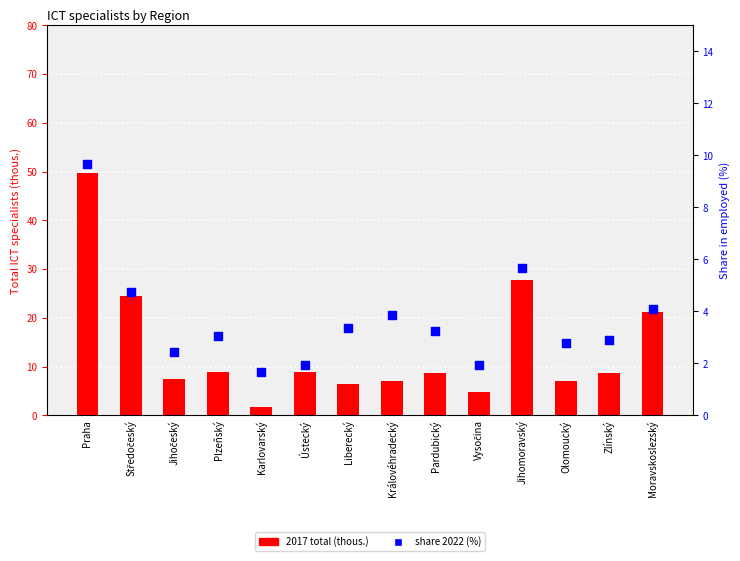

What are all the series names shown in the legend?

2017 total (thous.), share 2022 (%)